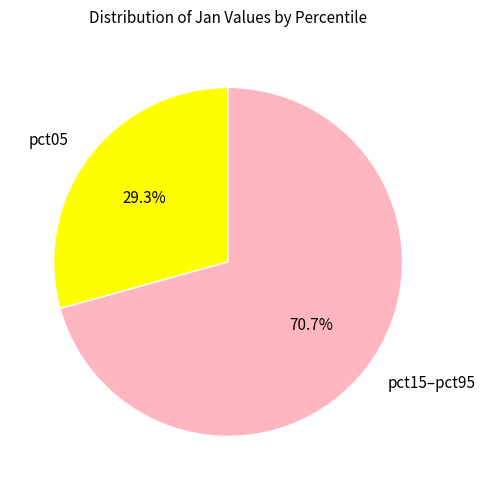

To the nearest percent, what is the average slice percentage?

50%